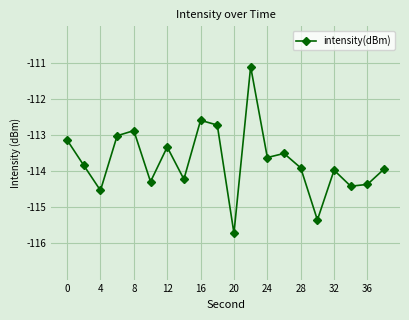

True or false: the data has more than 1 interior local peaks.

True